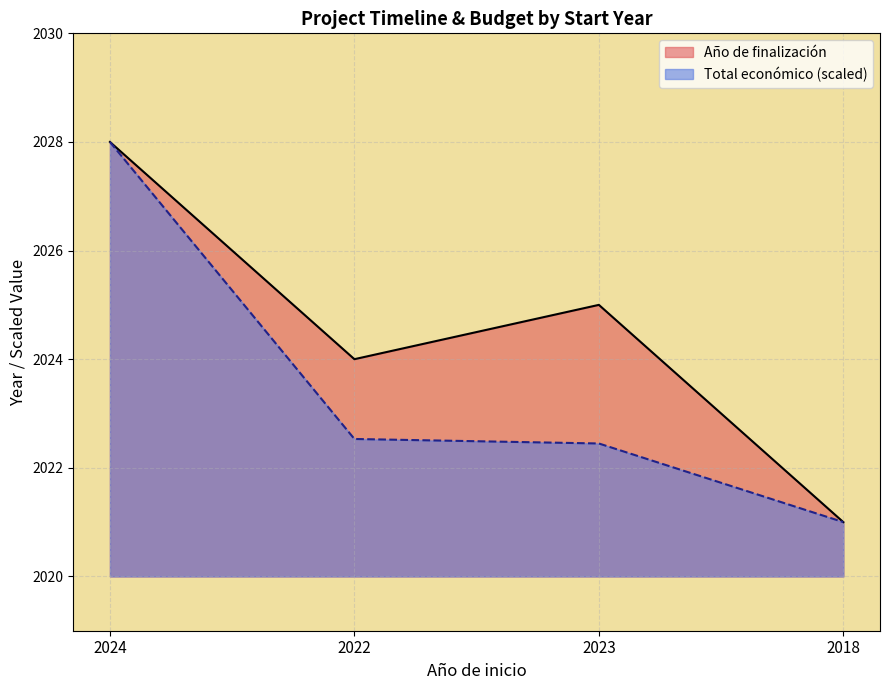

At which category is the sum across all series the highest?

2024